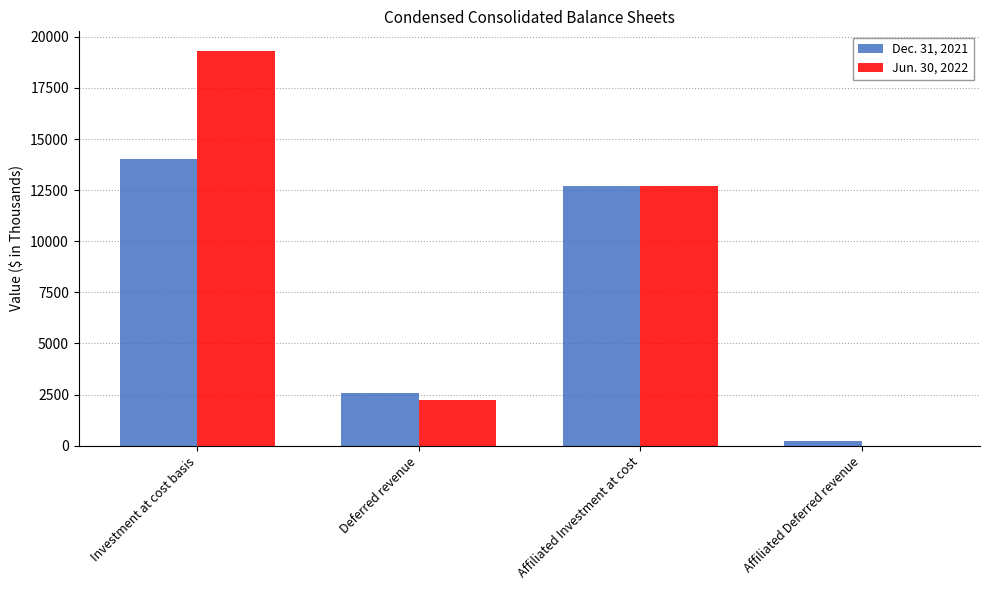

Reading right to left, what are all the values shown in this chart?

Dec. 31, 2021: Affiliated Deferred revenue=245	Affiliated Investment at cost=12713	Deferred revenue=2586	Investment at cost basis=14002
Jun. 30, 2022: Affiliated Deferred revenue=0	Affiliated Investment at cost=12713	Deferred revenue=2230	Investment at cost basis=19302